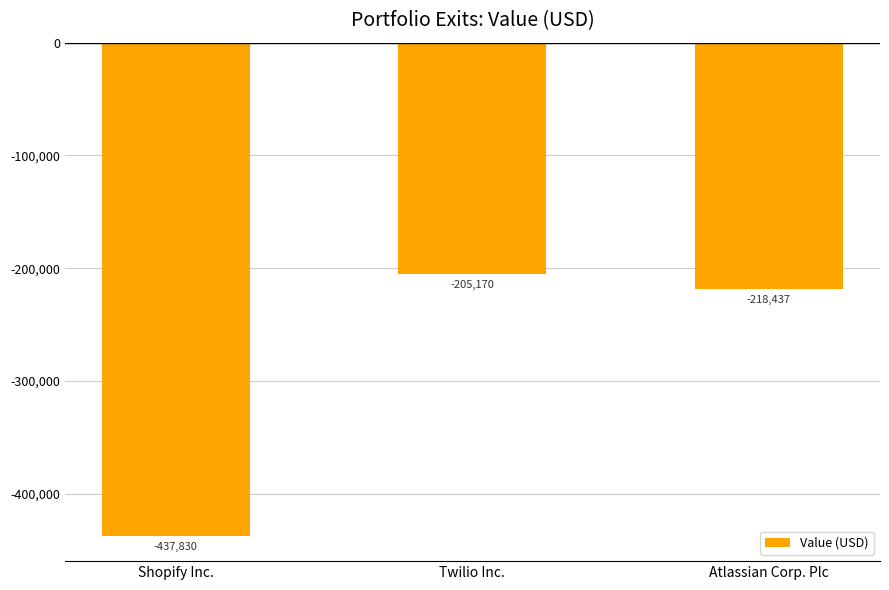

Rank the categories by value from highest to lowest.

Twilio Inc., Atlassian Corp. Plc, Shopify Inc.